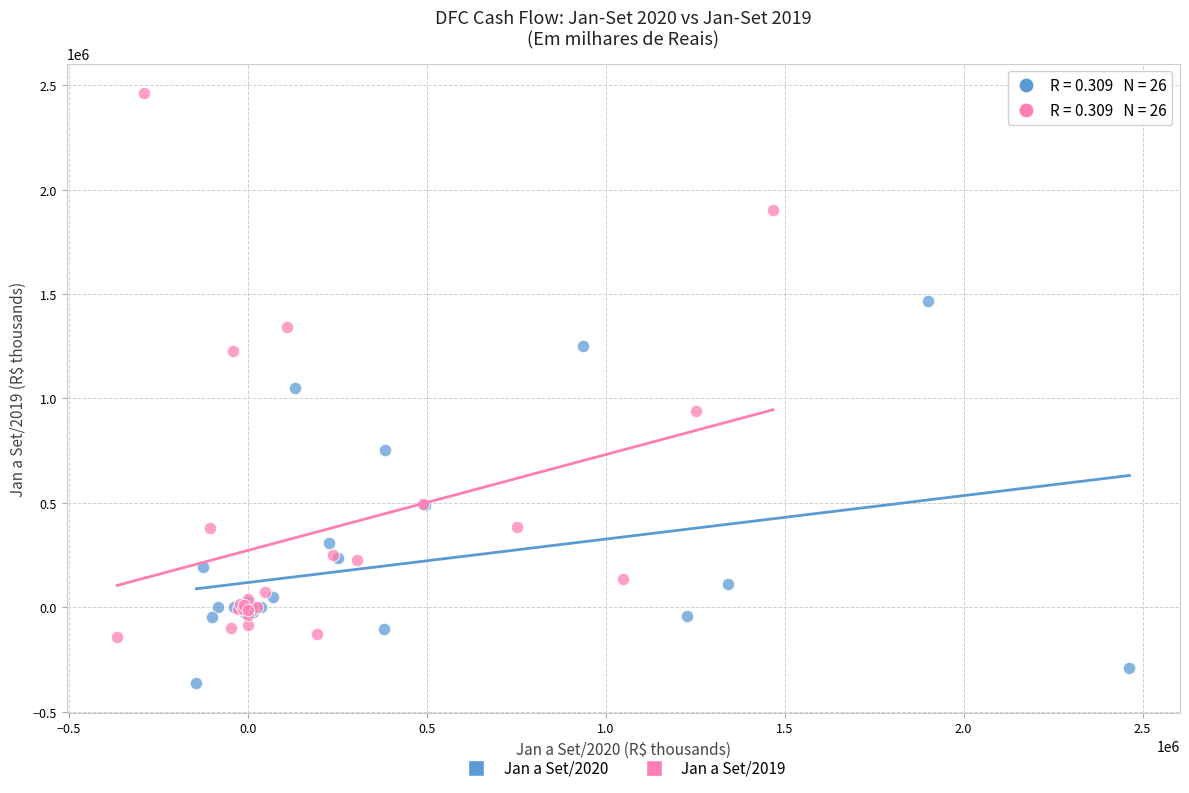

Which series contains the lowest Y value?

Jan a Set/2020